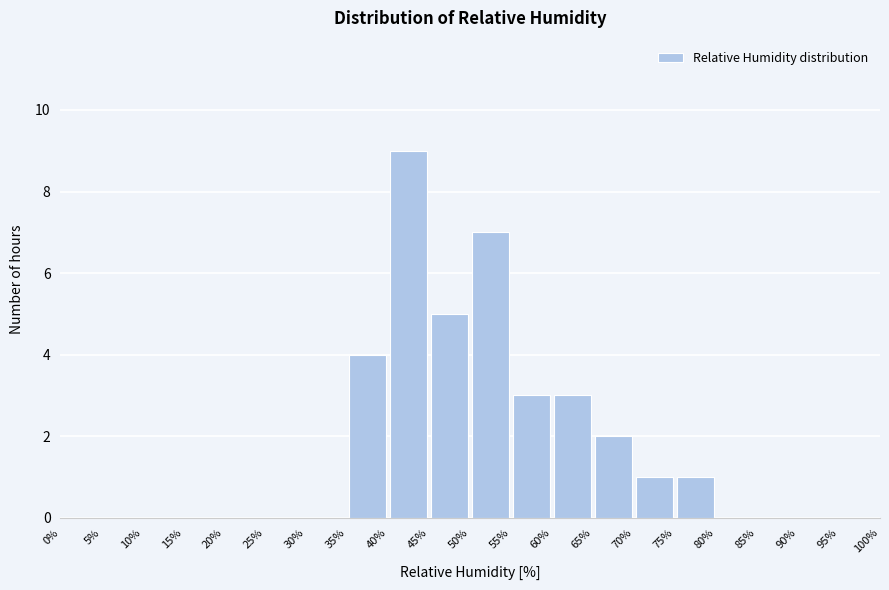

What is the height of the bar covering 50% to 55% on the x-axis? The values are not printed on the chart, so give them approximately, as read against the axis.

7